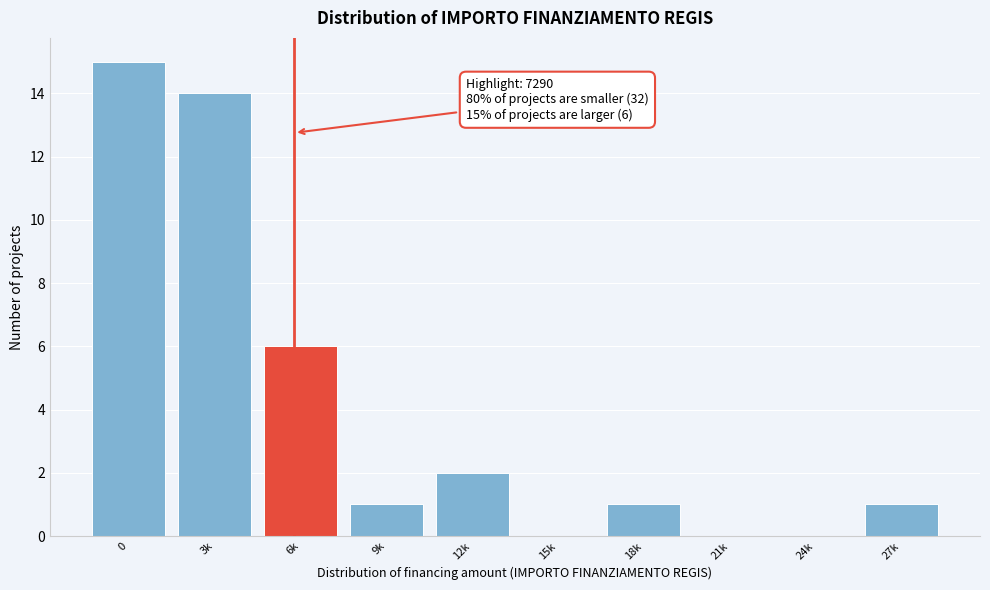

Reading left to right, transcribe all the data shown in this chart.

0=15	3k=14	6k=6	9k=1	12k=2	15k=0	18k=1	21k=0	24k=0	27k=1